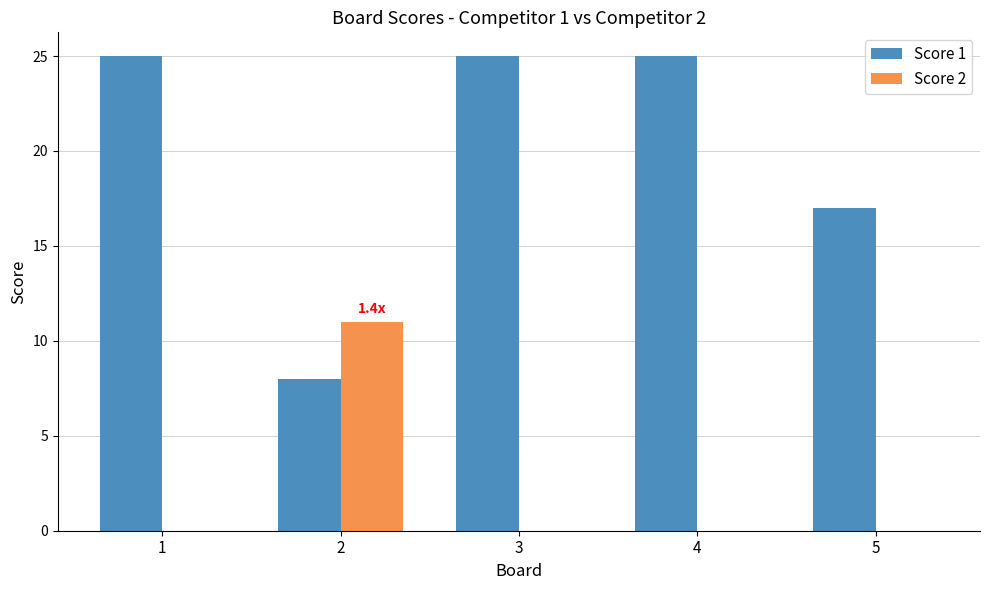

The value of Score 1 at 5 is 12. True or false?

False